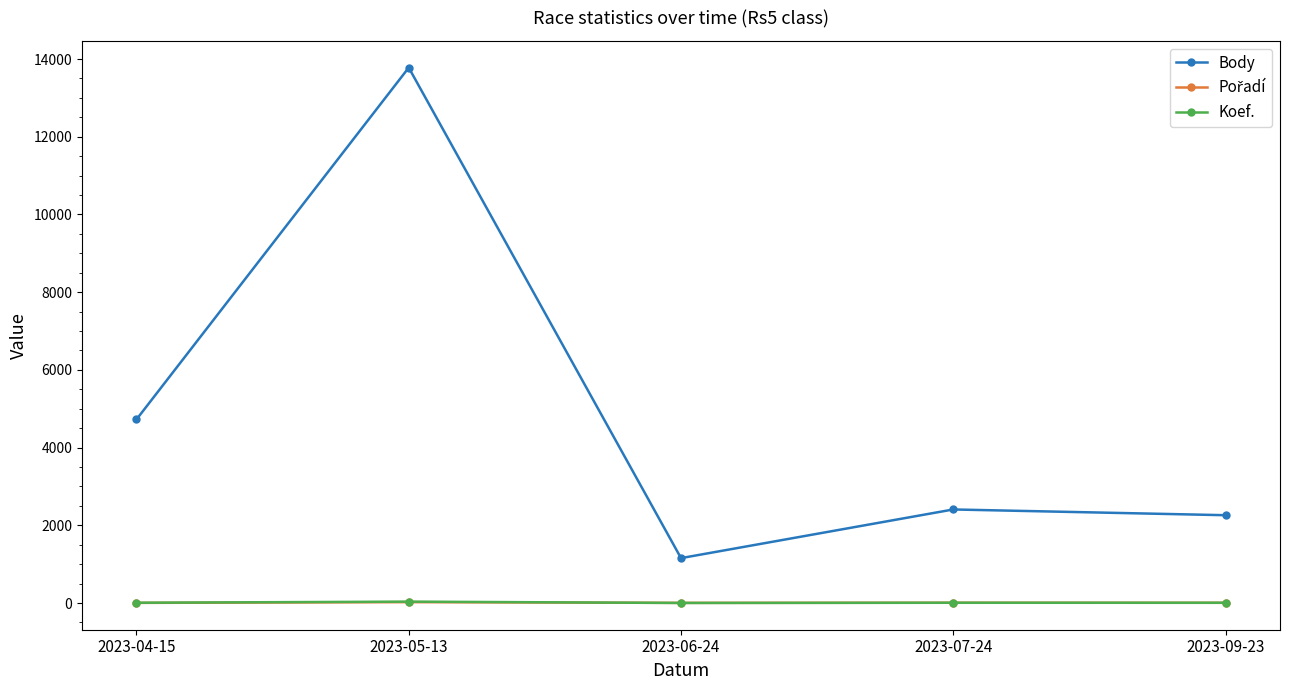

Where is the first local minimum for Body?

2023-06-24